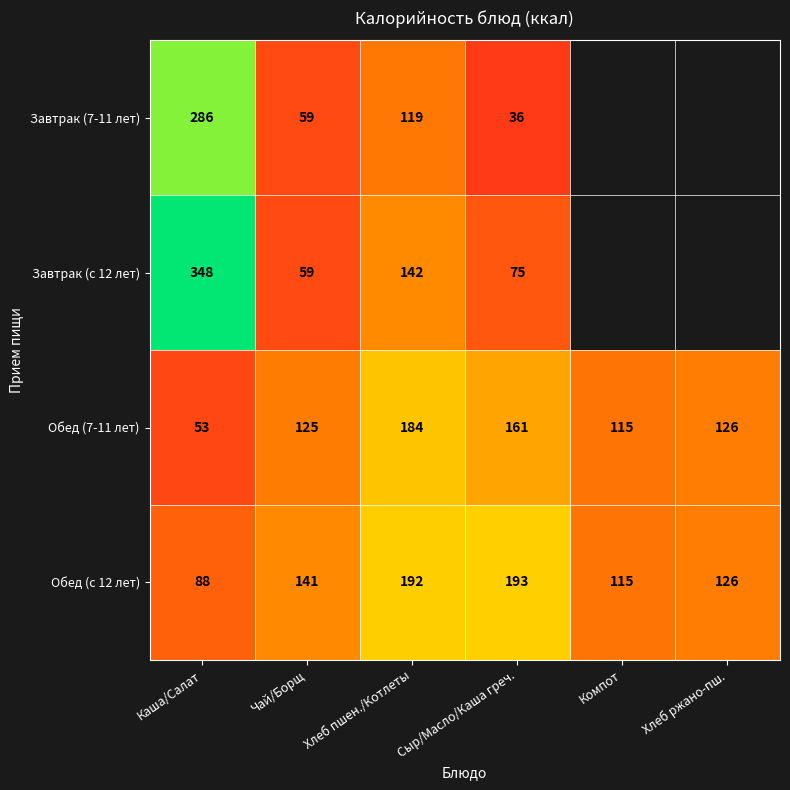

What is the difference between the highest and lowest values at Чай/Борщ?

82